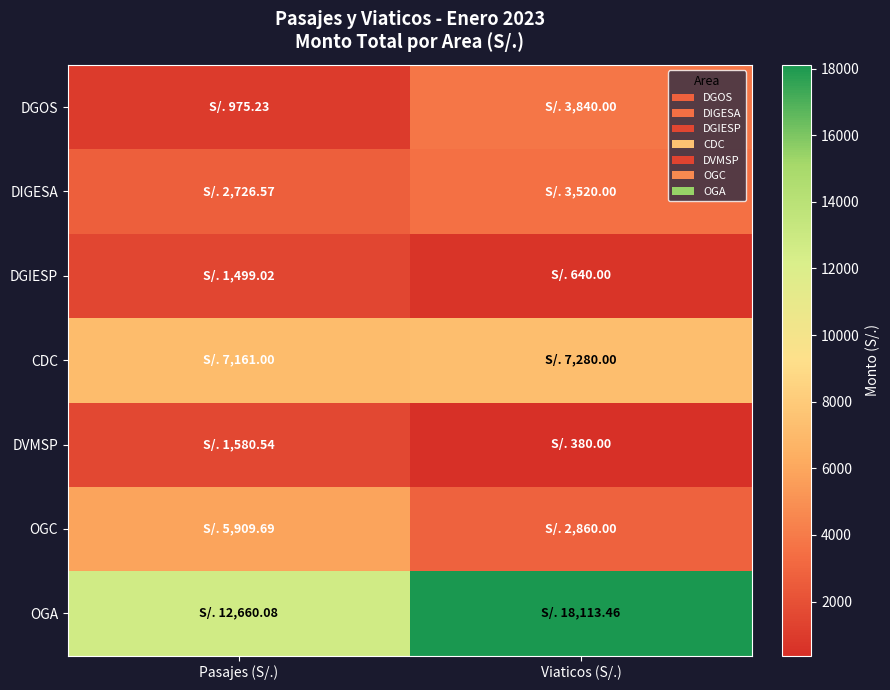

Rank the series at Pasajes (S/.) from lowest to highest value.

DGOS, DGIESP, DVMSP, DIGESA, OGC, CDC, OGA